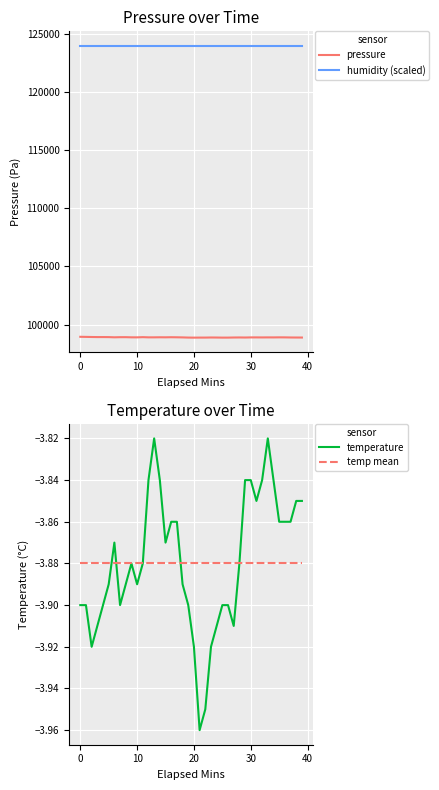

True or false: temp mean and humidity (scaled) cross at least once.

False